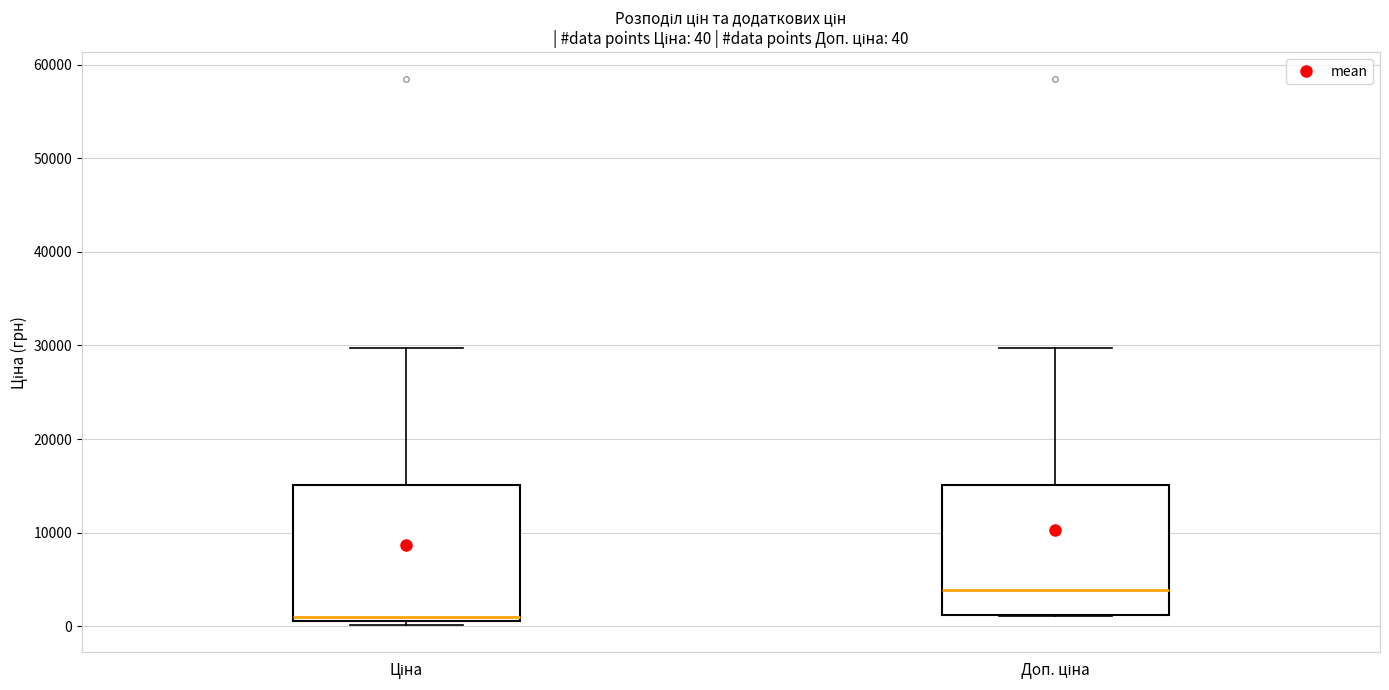

Which box has the lowest median line?

Ціна